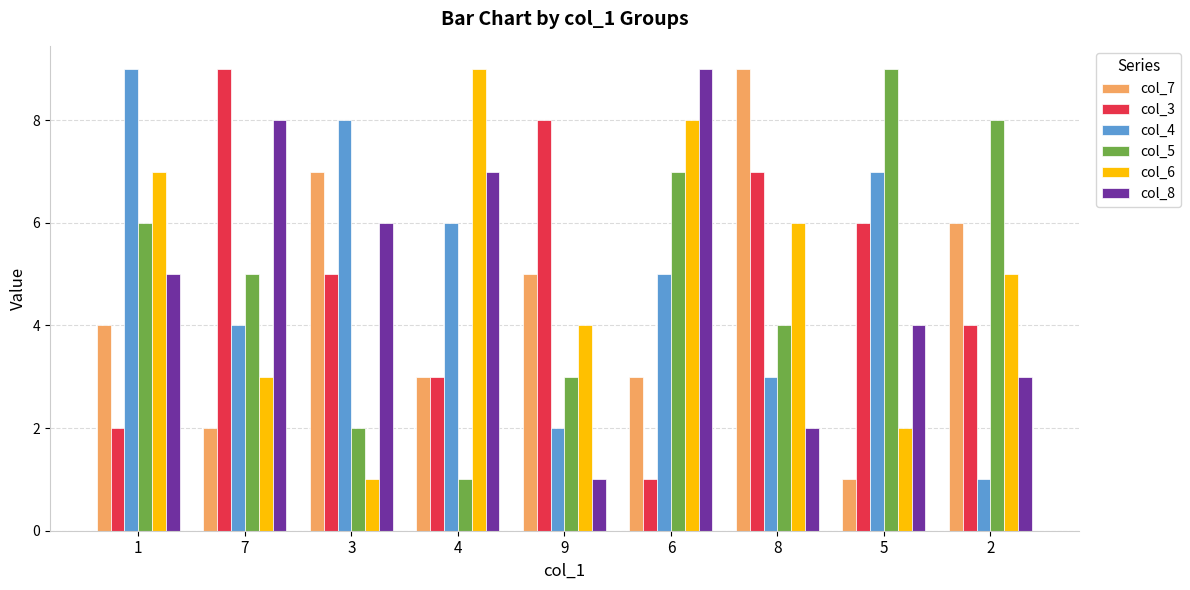

What is the greatest value displayed?

9